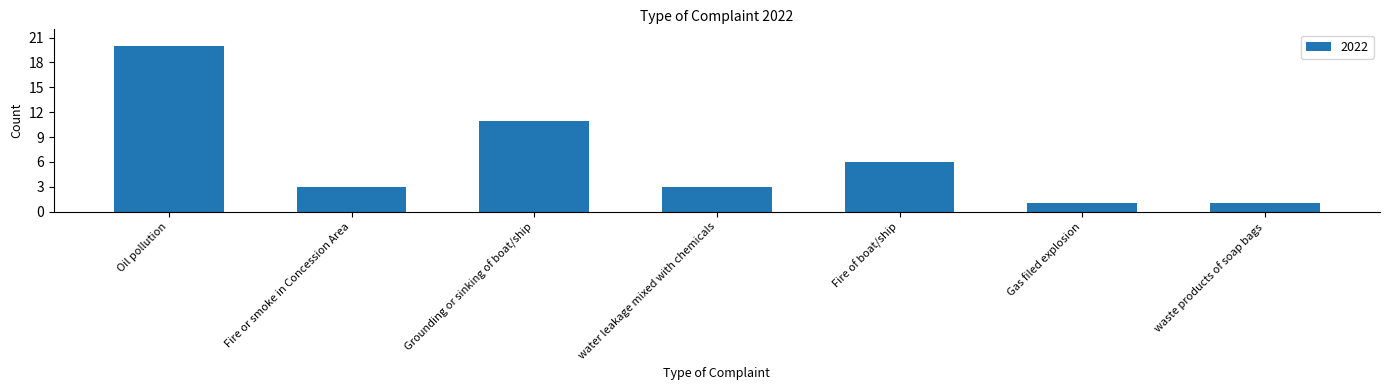

What is the label of the 3rd bar from the right?

Fire of boat/ship